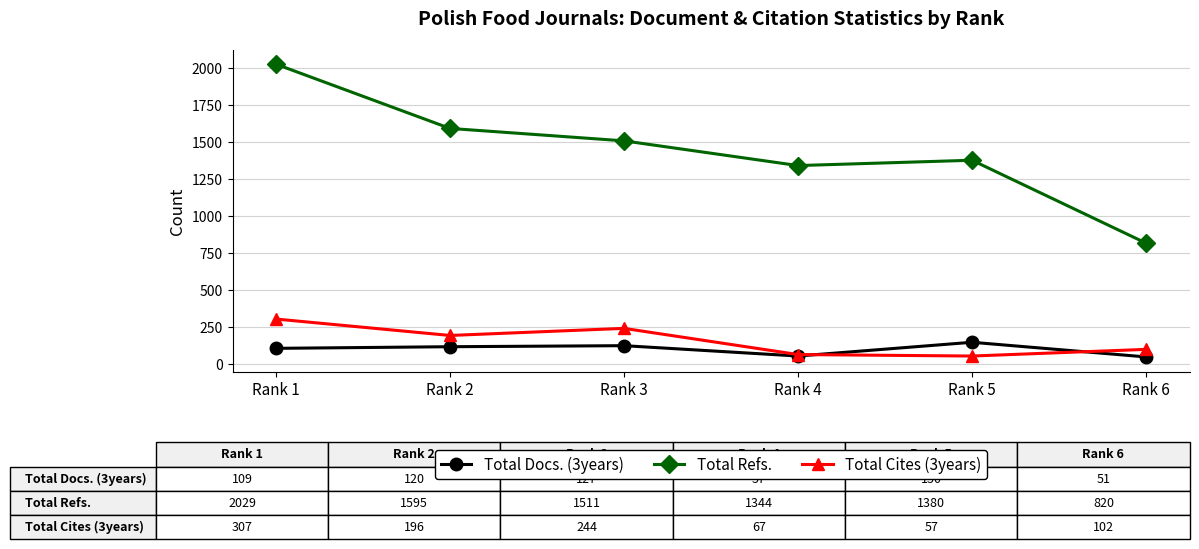

Which series has the largest range (max minus min)?

Total Refs.